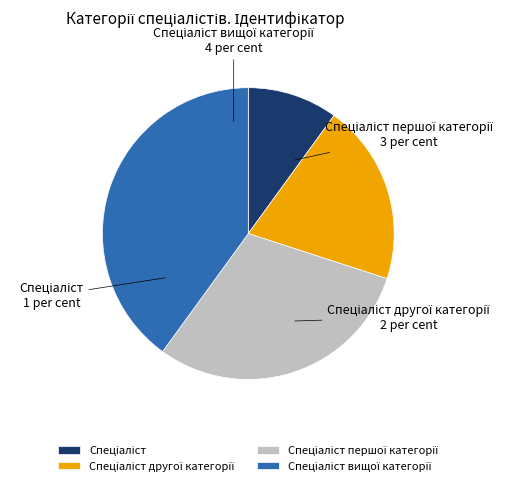

Is there a majority slice in this chart?

No